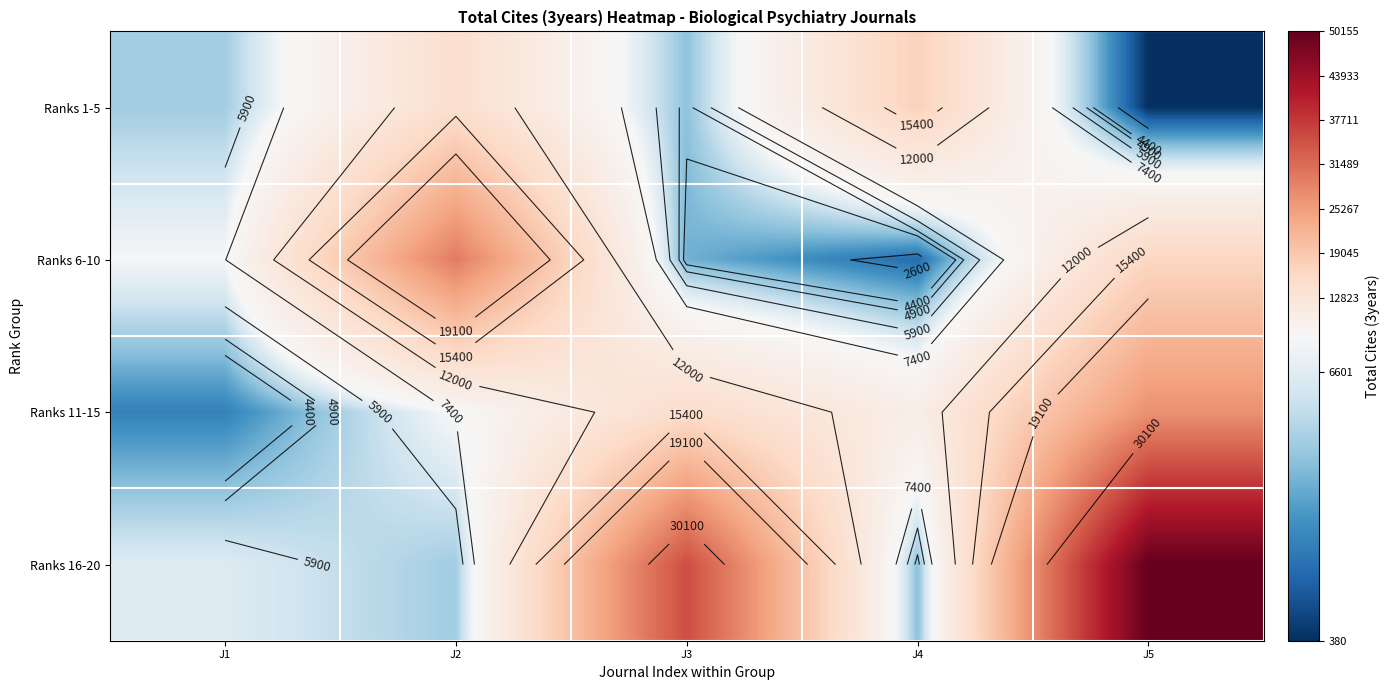

How many categories are shown in the chart?

5